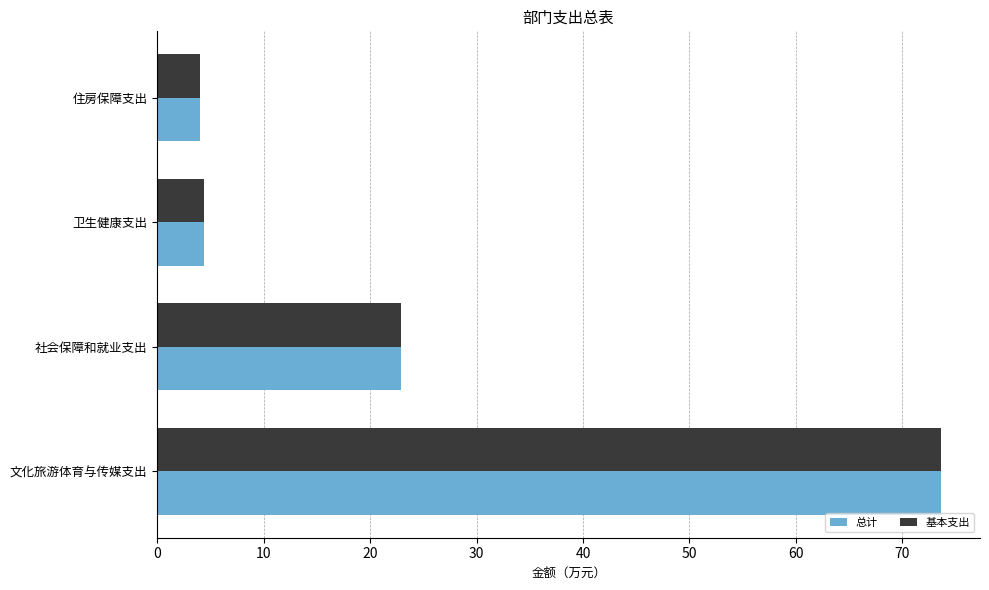

What is the minimum value for 基本支出?

4.1